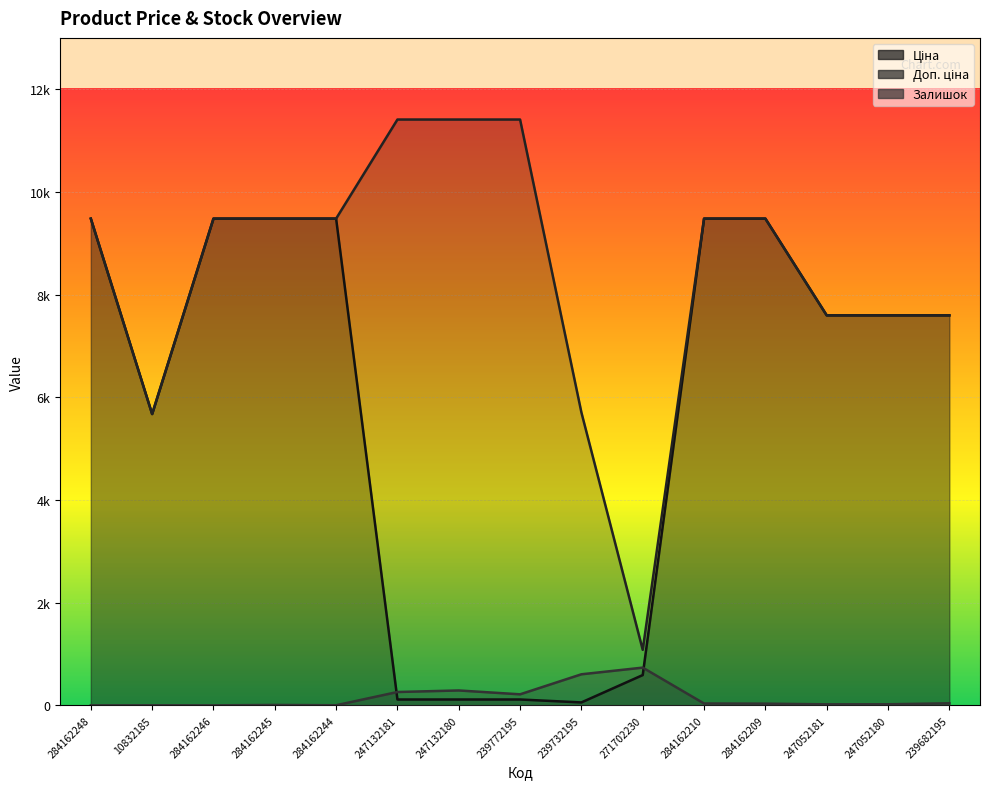

List the series in order of their peak value, lowest first.

Залишок, Ціна, Доп. ціна